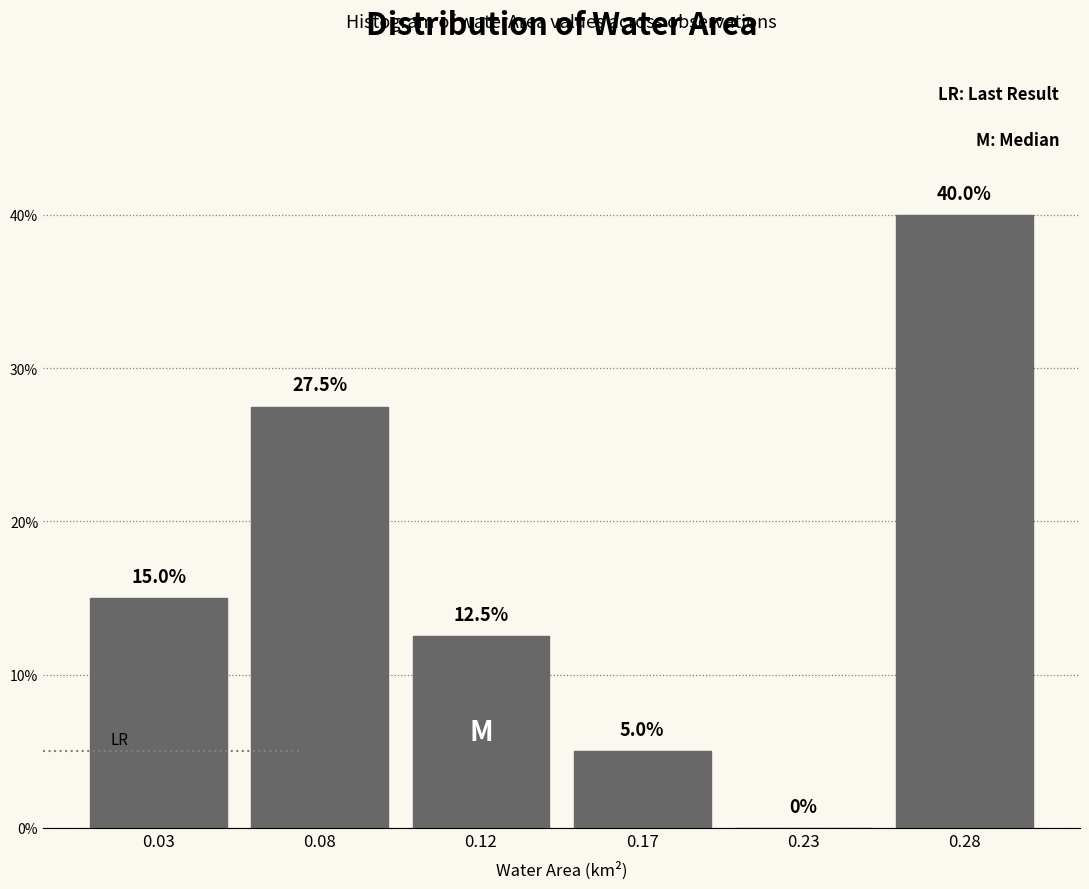

Reading left to right, what are all the values shown in this chart?

0.03=15.0	0.08=27.5	0.12=12.5	0.17=5.0	0.23=0.0	0.28=40.0